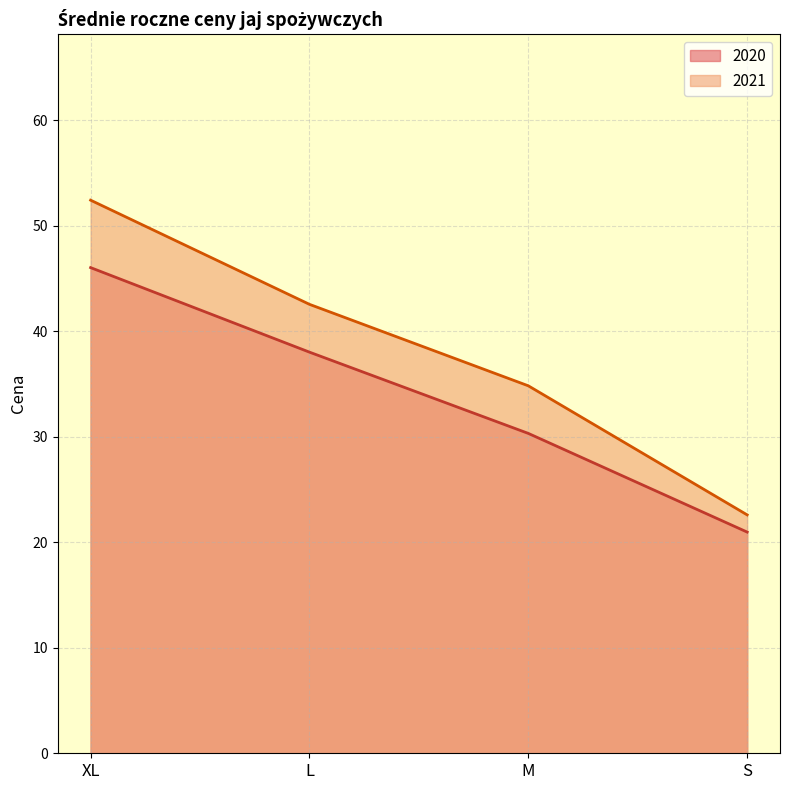

Which category has the highest value across all series?

XL